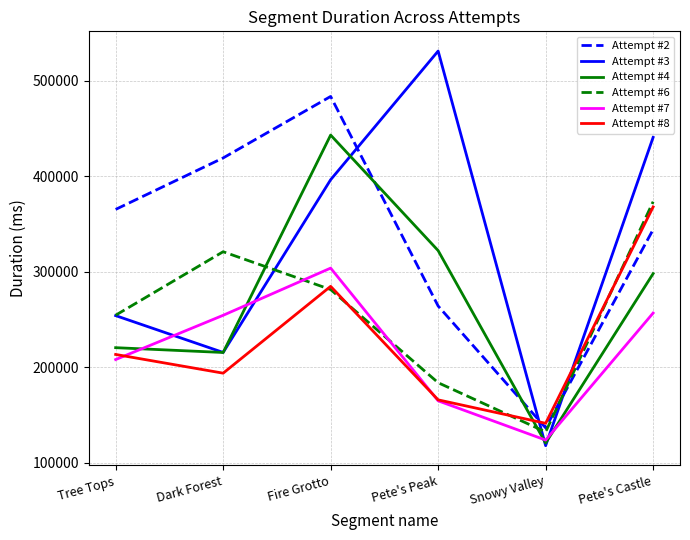

After their last crossing, which series has the higher values: Attempt #6 or Attempt #7?

Attempt #6